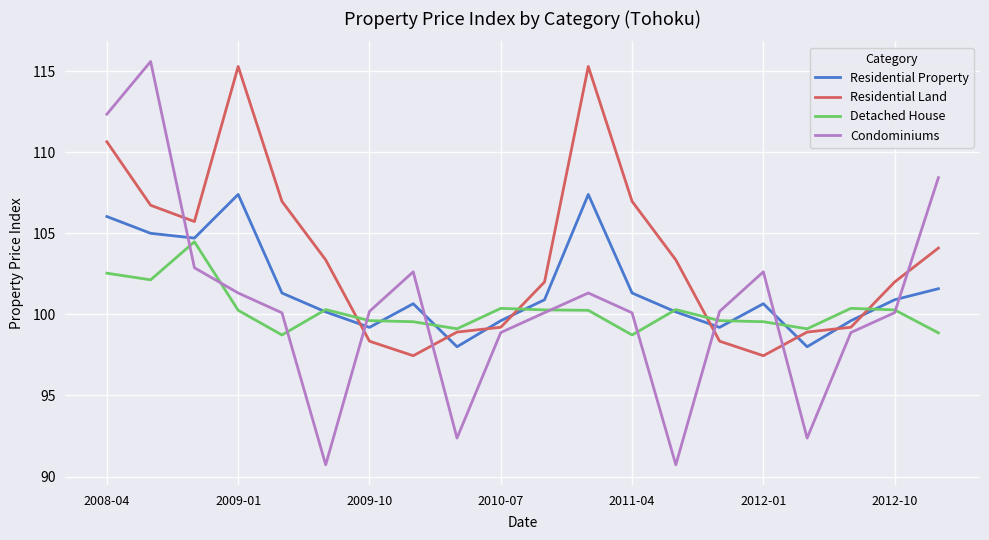

Which series ends up on top after the final intersection of Residential Property and Condominiums?

Condominiums